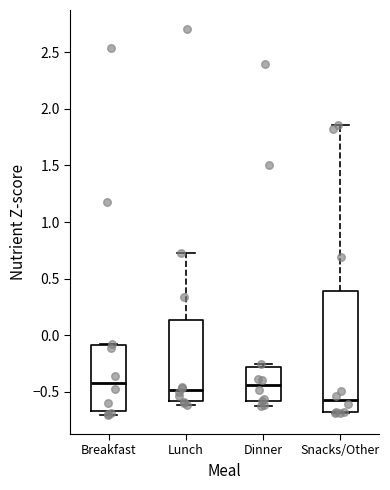

Reading left to right, transcribe this box plot: for each box, give where its median line is, the range the box spans, and where its two whiskers end, as read against the y-axis. The values are not printed on the chart, so give them approximately, as read against the axis.

Breakfast: median -0.40, box -0.65 to -0.10, whiskers -0.70 to -0.10
Lunch: median -0.50, box -0.60 to 0.15, whiskers -0.60 (just below the box's lower edge) to 0.75
Dinner: median -0.45, box -0.60 to -0.30, whiskers -0.65 to -0.25
Snacks/Other: median -0.55, box -0.70 to 0.40, whiskers -0.70 to 1.85